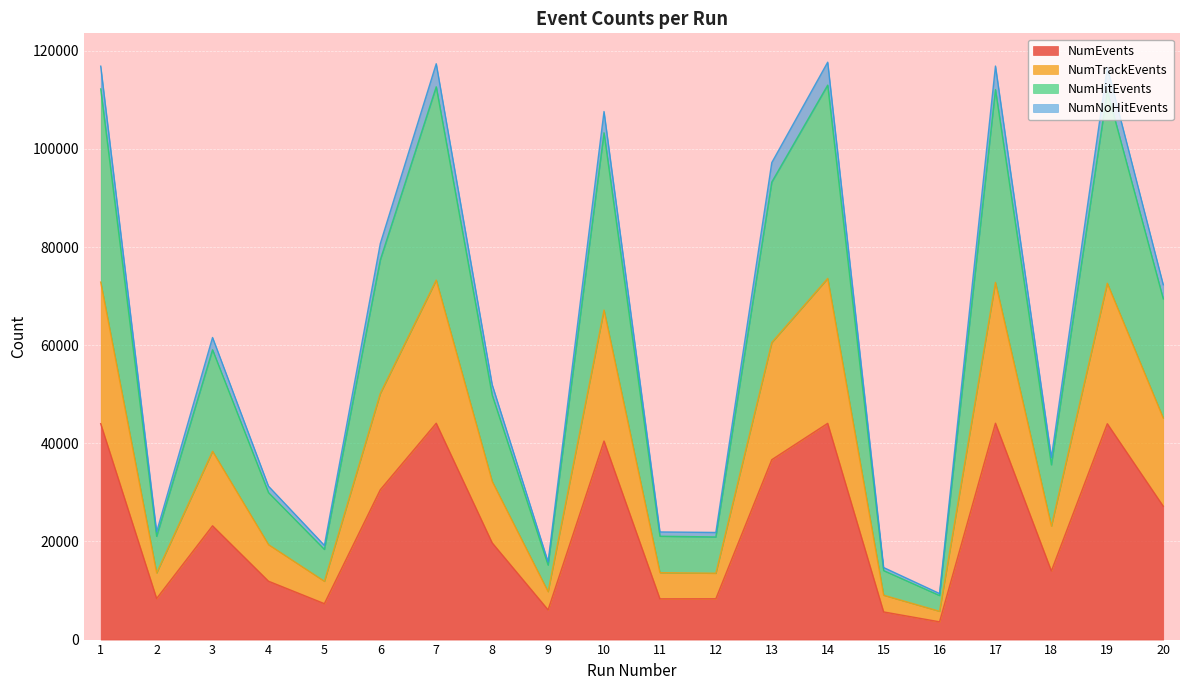

What is the lowest value of the NumEvents series?

3620